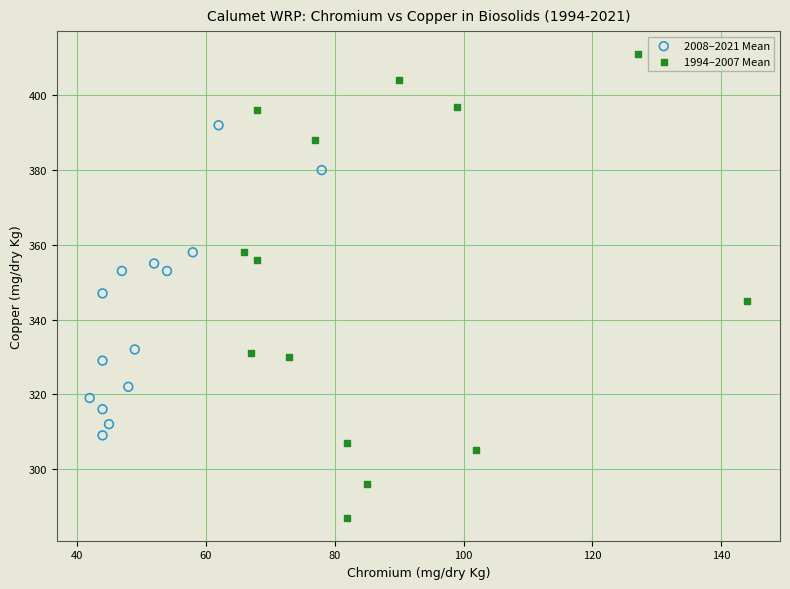

Which series contains the highest Y value?

1994–2007 Mean